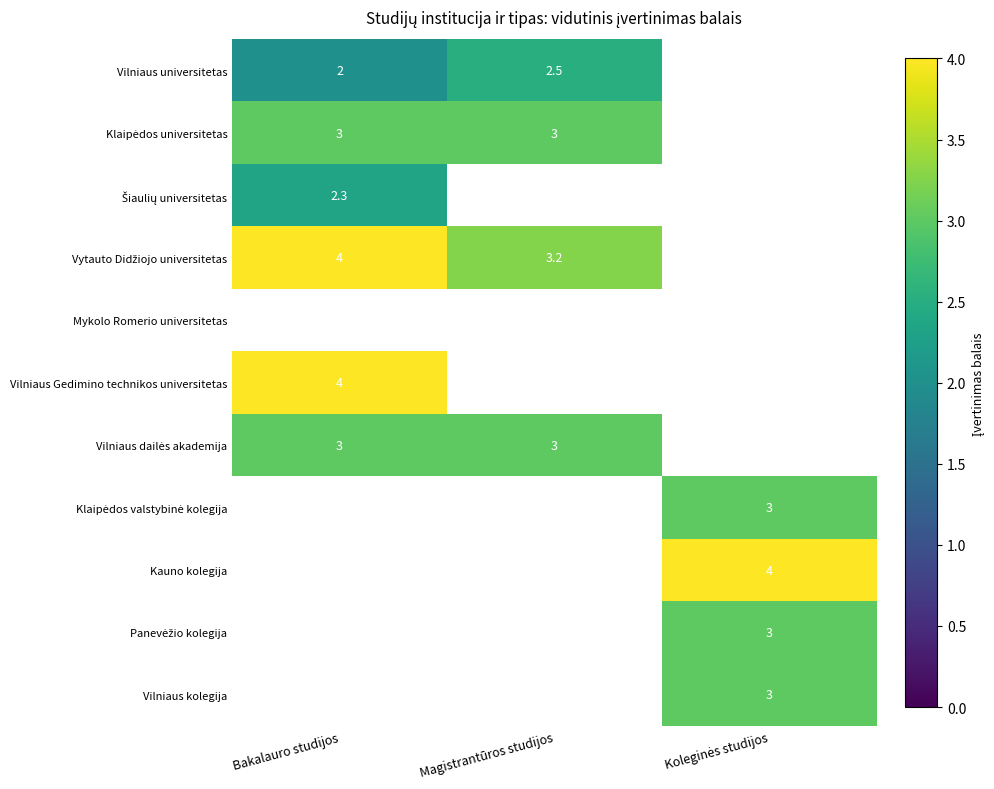

What is the total value across all series at Koleginės studijos?

13.0